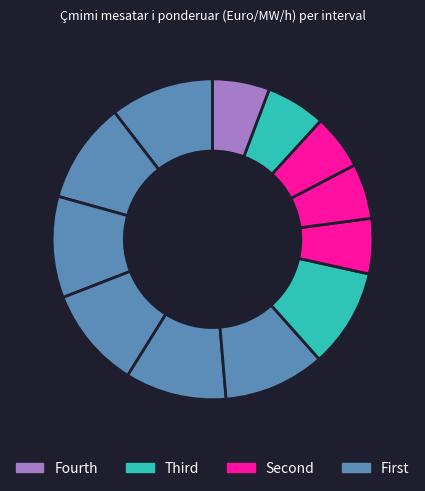

To the nearest percent, what is the difference between the largest and smallest slice percentages?

5%